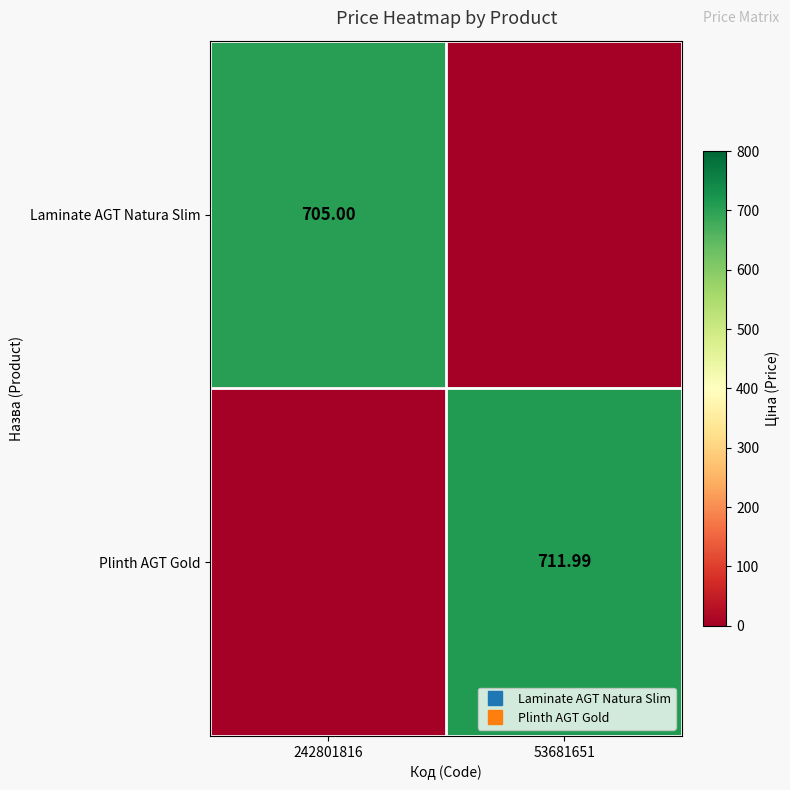

Which category has the highest value in the Plinth AGT Gold series?

53681651